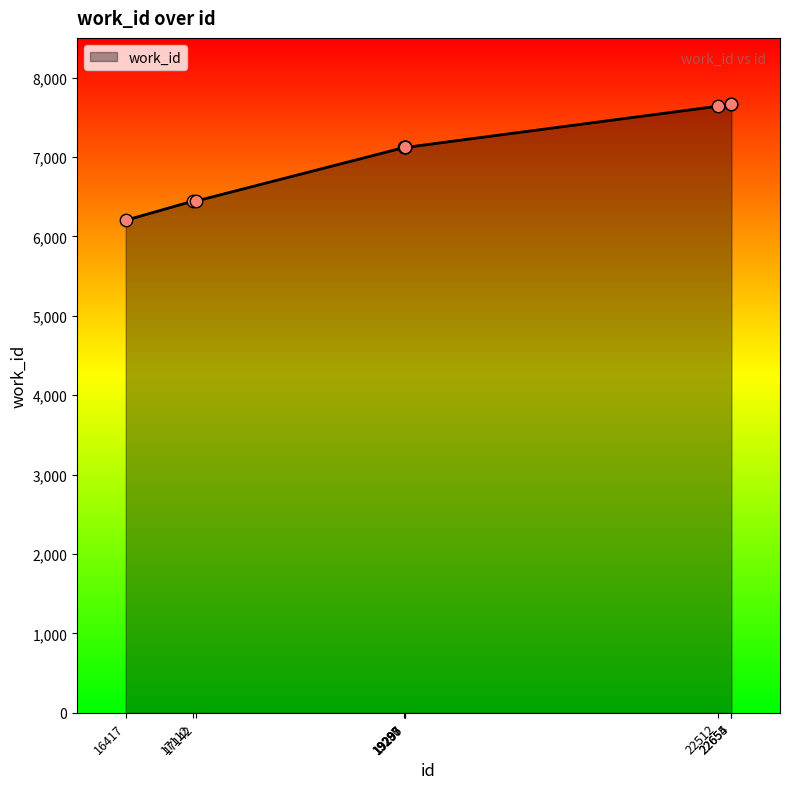

What is the ratio of the value at 16417 to the value at 17112?

1.0